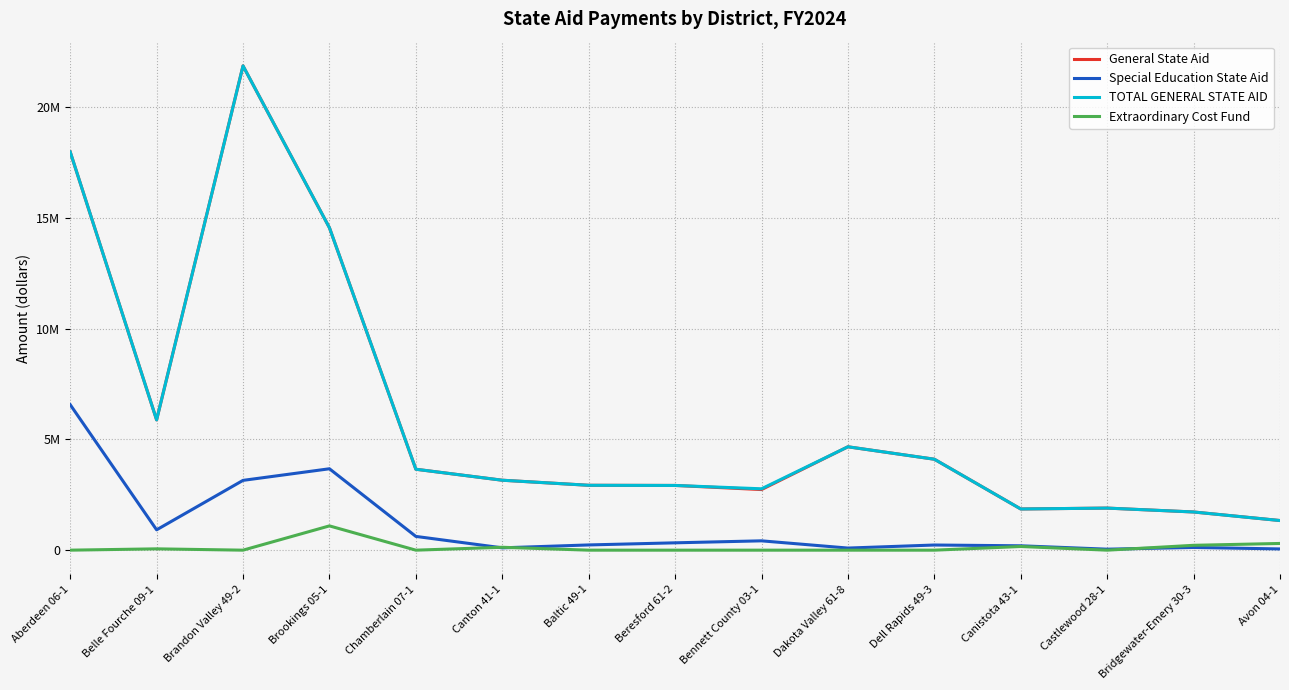

Which has a higher value, Brandon Valley 49-2 or Belle Fourche 09-1?

Brandon Valley 49-2